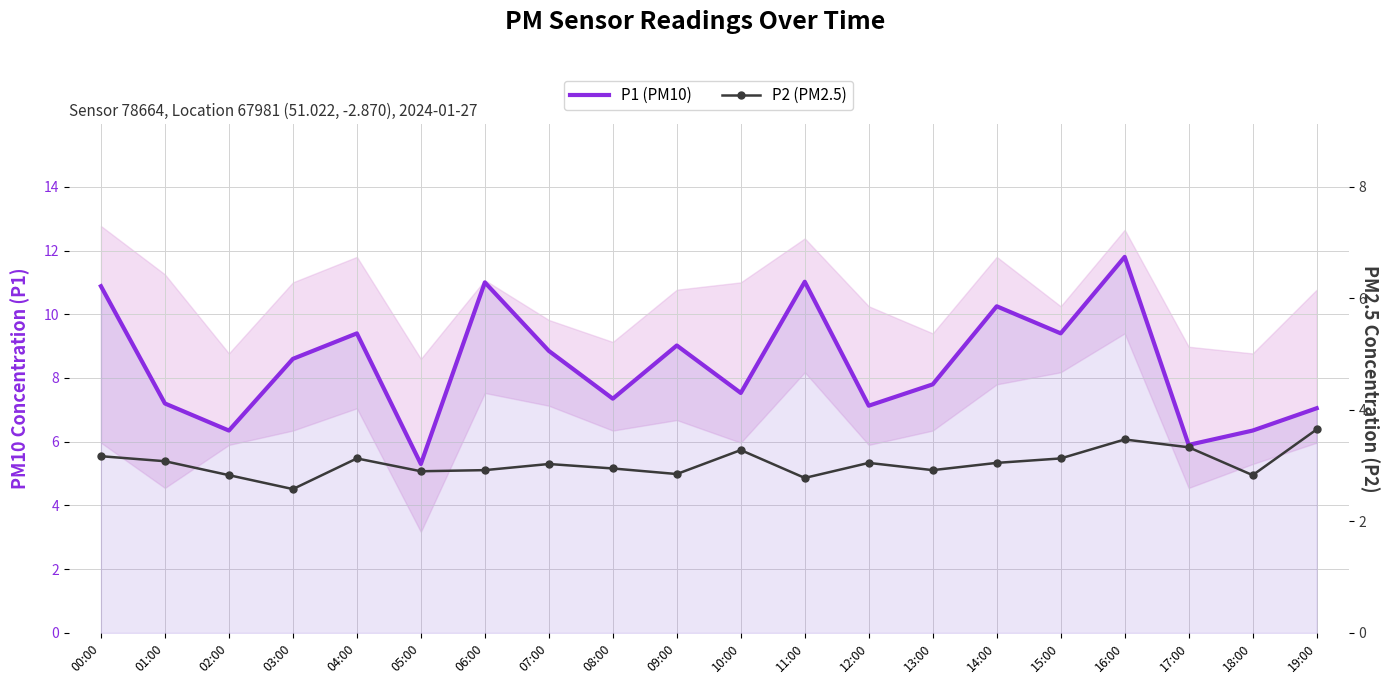

What is the difference between the P2 (PM2.5) values at 18:00 and 07:00?

0.2